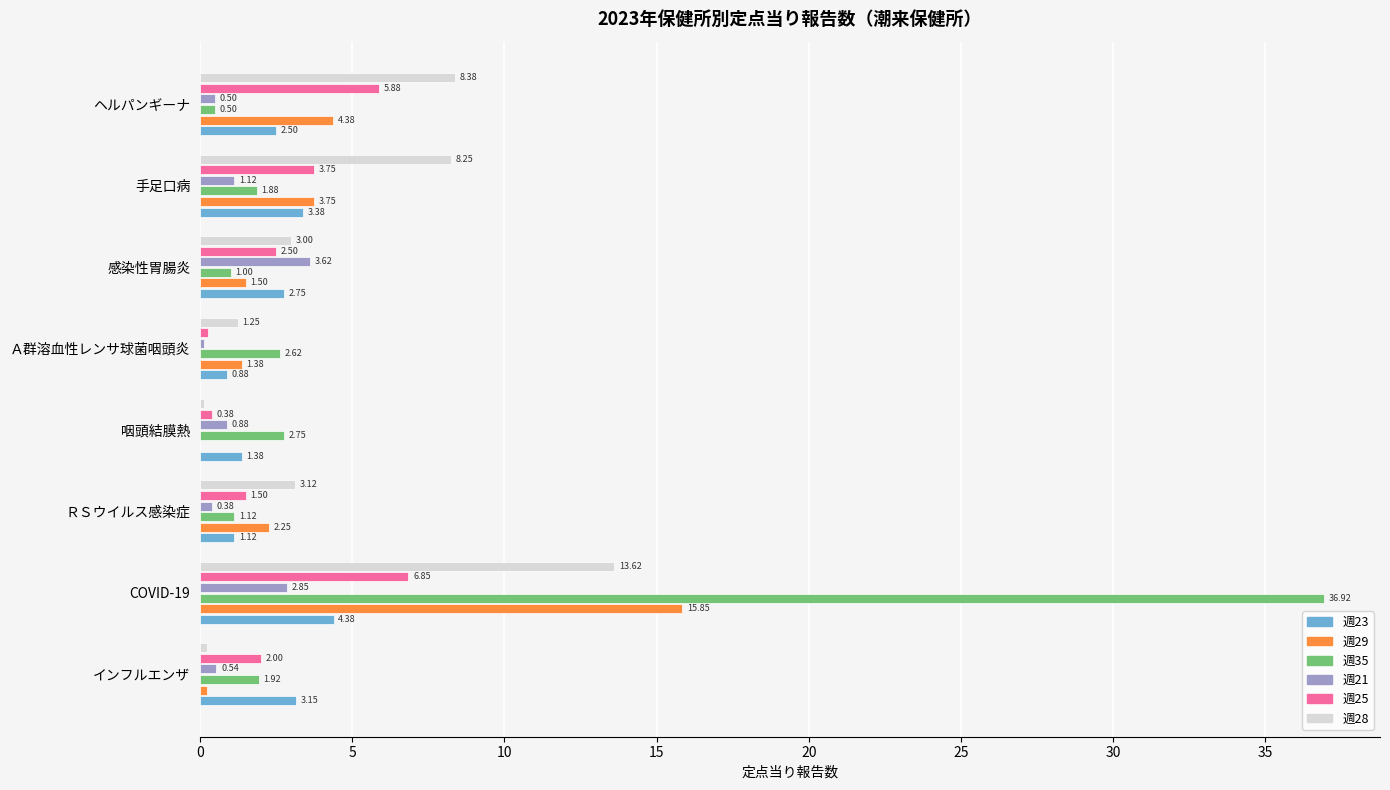

What is the sum of the 週29 values at Ａ群溶血性レンサ球菌咽頭炎 and 手足口病?

5.1